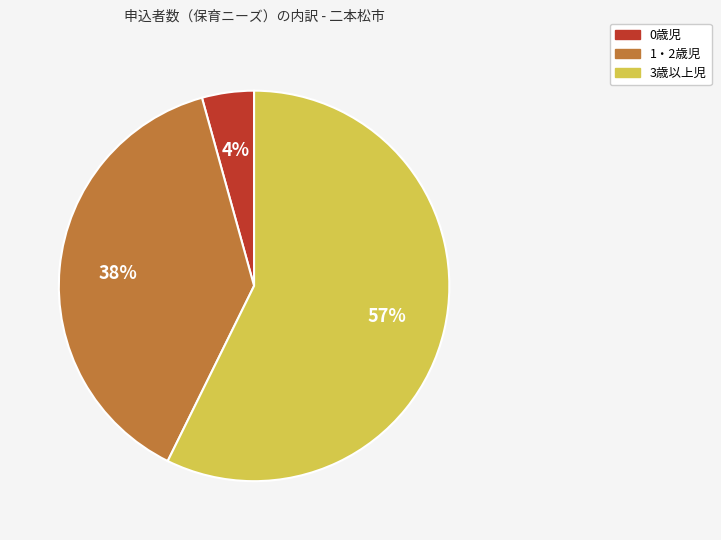

Is there a majority slice in this chart?

Yes